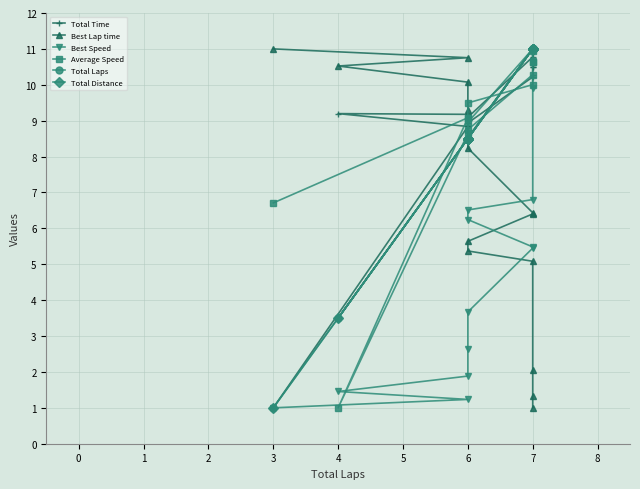

True or false: Best Speed has more than 0 interior local peaks.

False